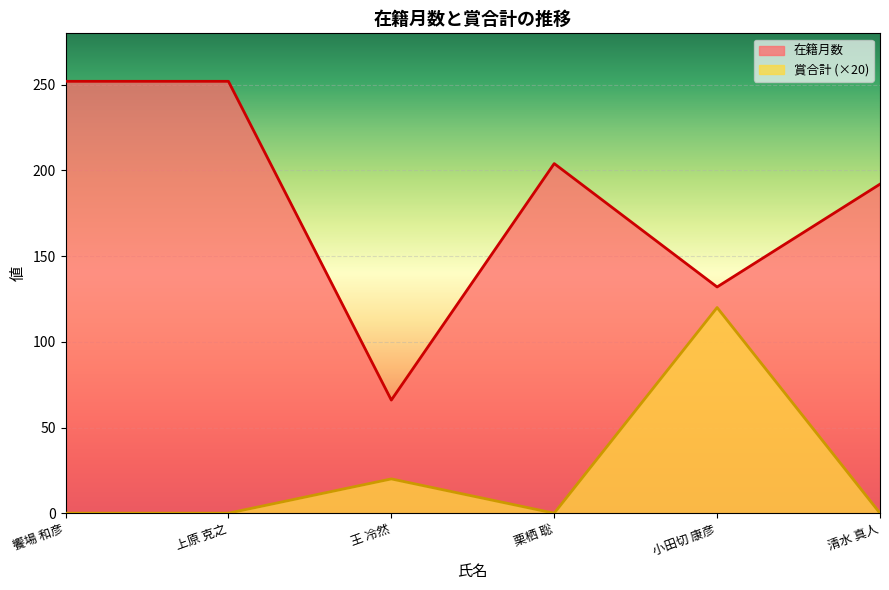

How many data points in 賞合計 are above 0?

2